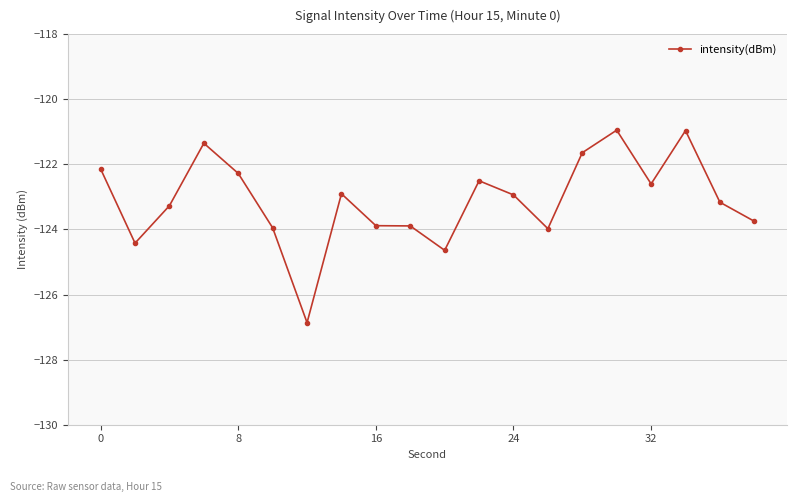

What is the average value?

-123.1